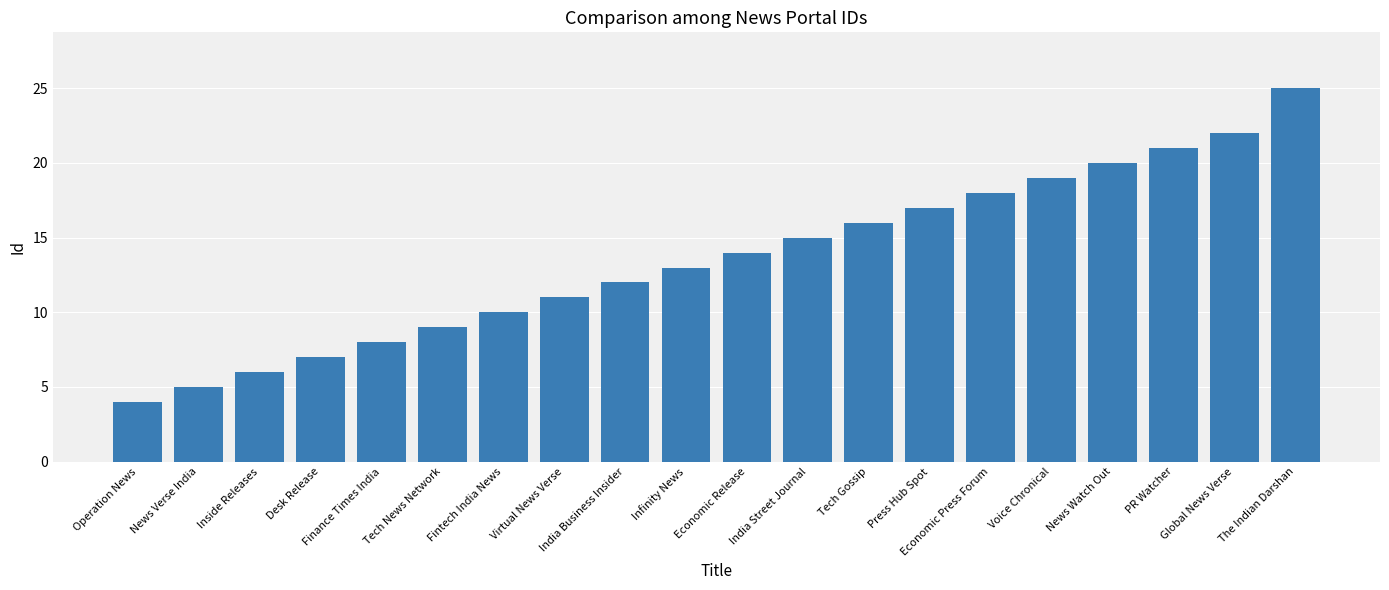

The chart shows a value of 4 at Virtual News Verse. True or false?

False